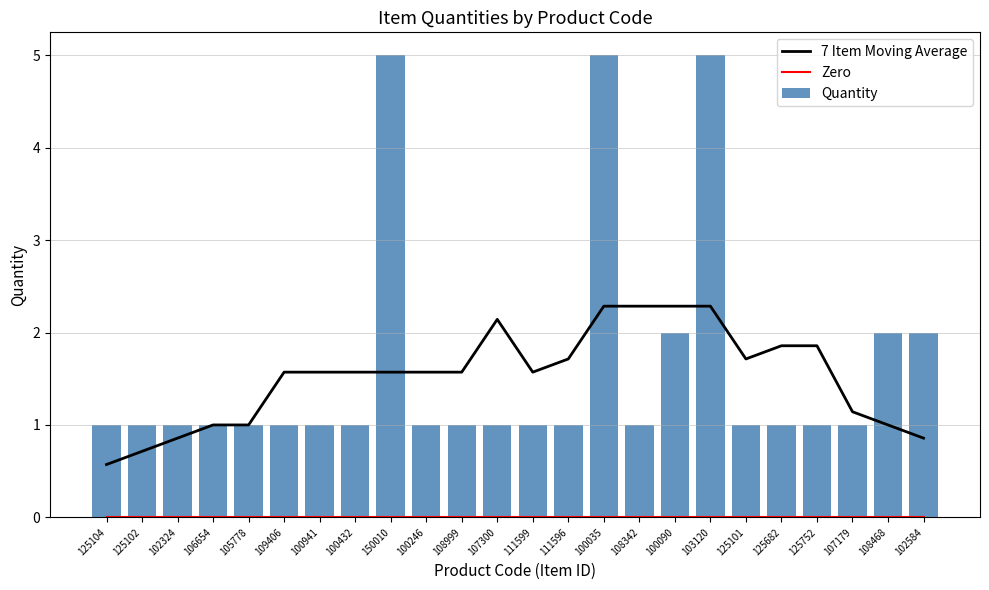

At which category is the sum across all series the highest?

100035